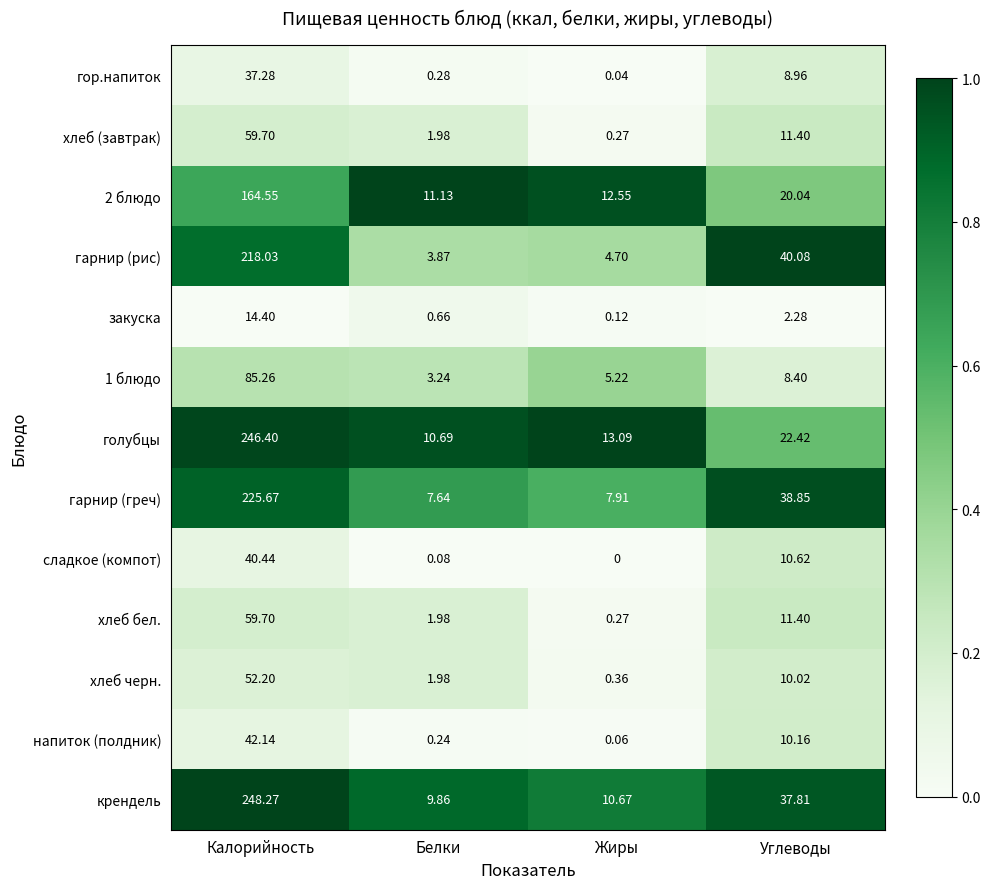

What is the total value across all series at Калорийность?

1494.0